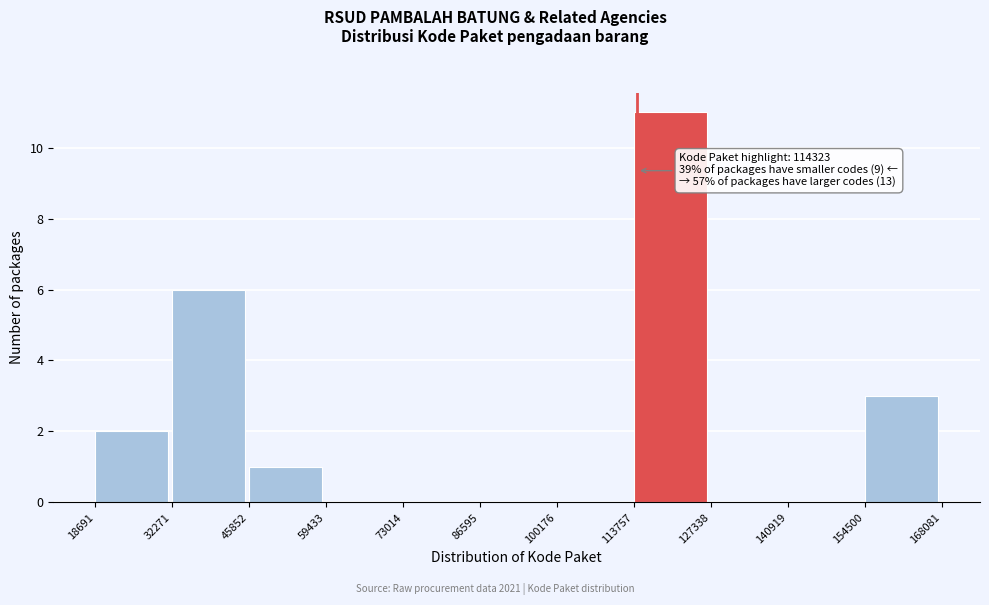

Over which range of the x-axis is the bar tallest?

113757 to 127338